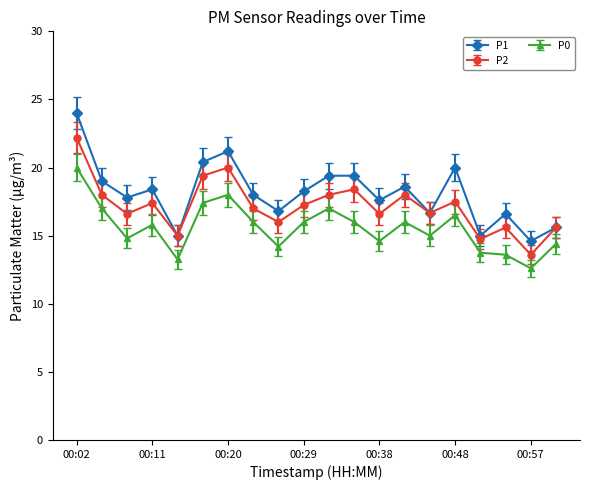

What is the difference between the second highest and minimum values in the P2 series?

6.4